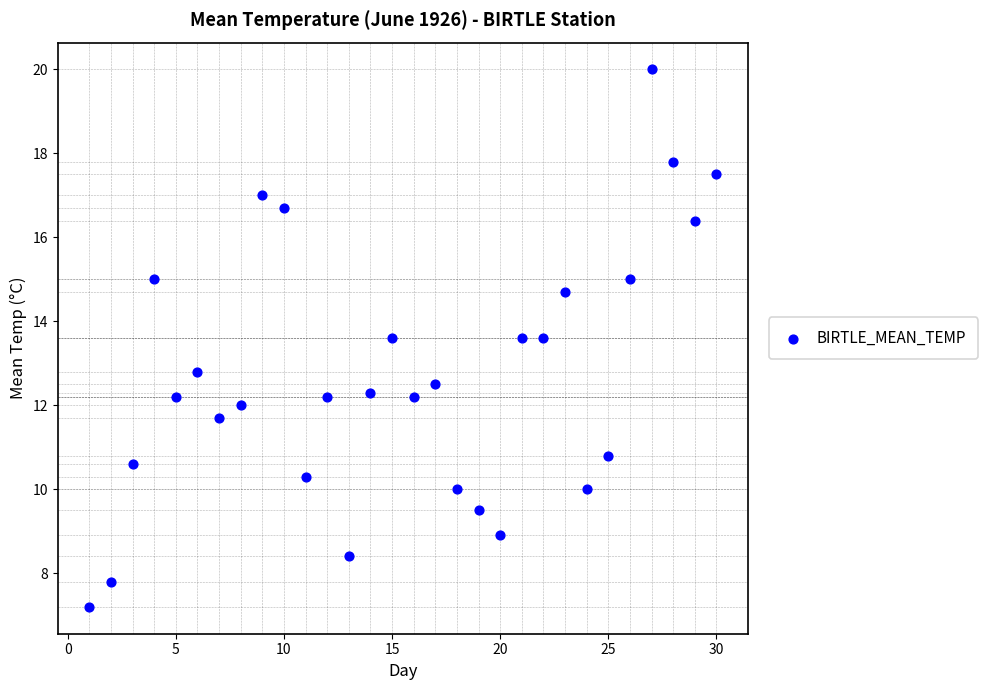

What is the range of Y values (max minus min)?

12.8